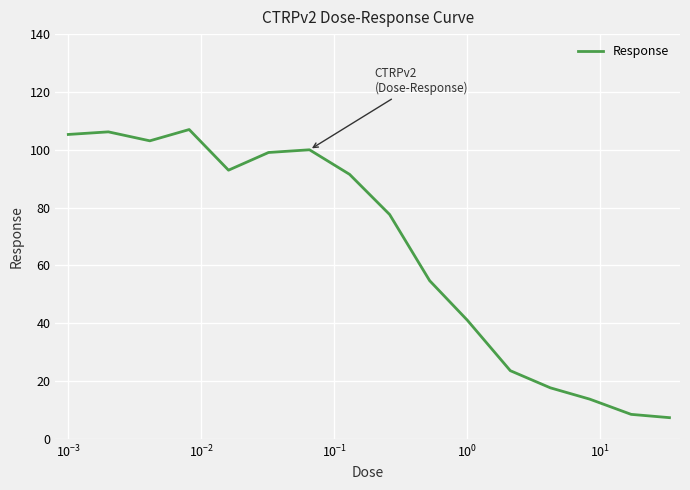

What is the minimum value shown in the chart?

7.4